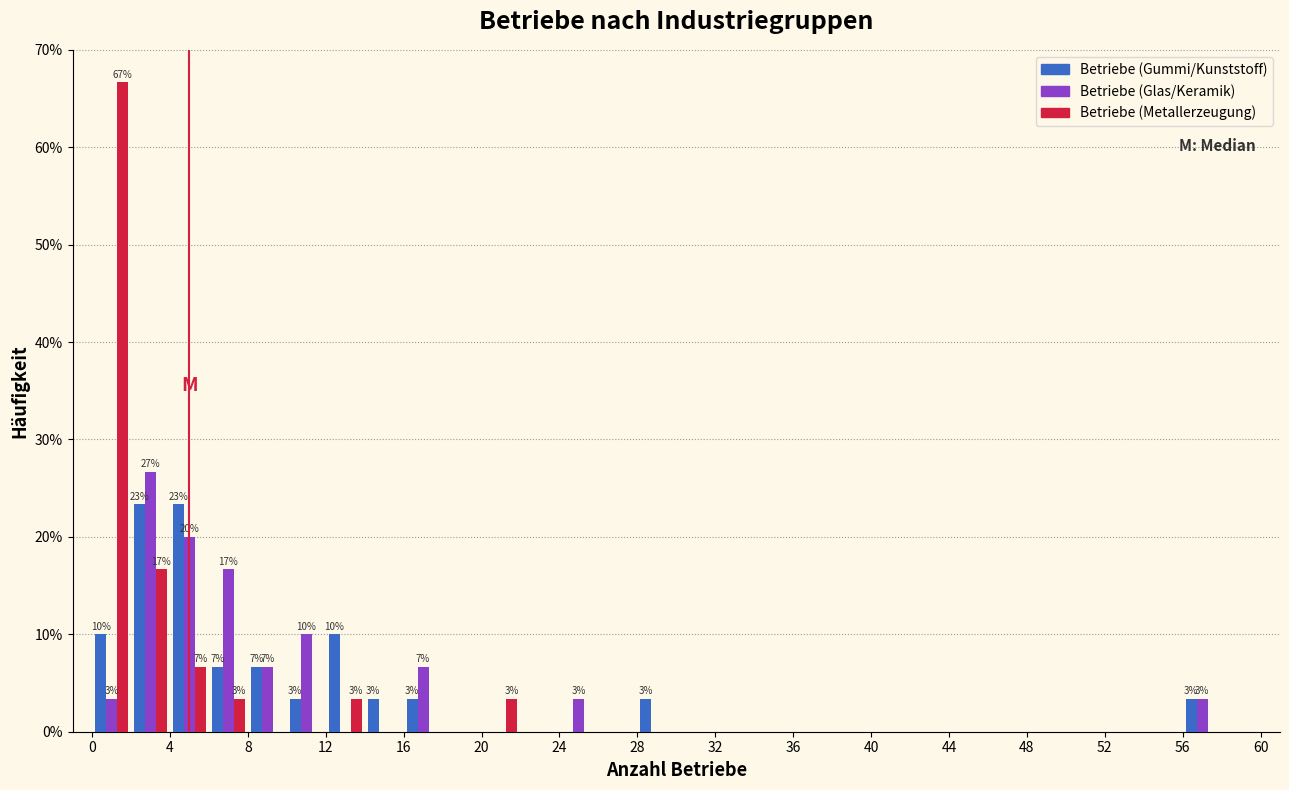

In the Betriebe (Metallerzeugung) series, which range on the x-axis has the tallest bar?

0 to 2